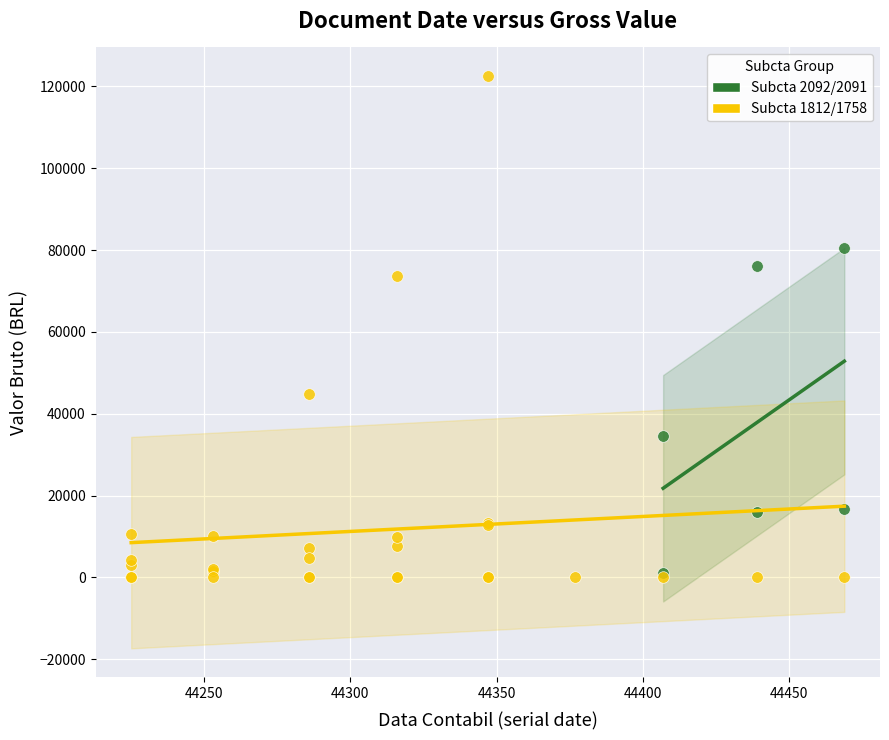

What are all the series names shown in the legend?

Subcta 2092/2091, Subcta 1812/1758